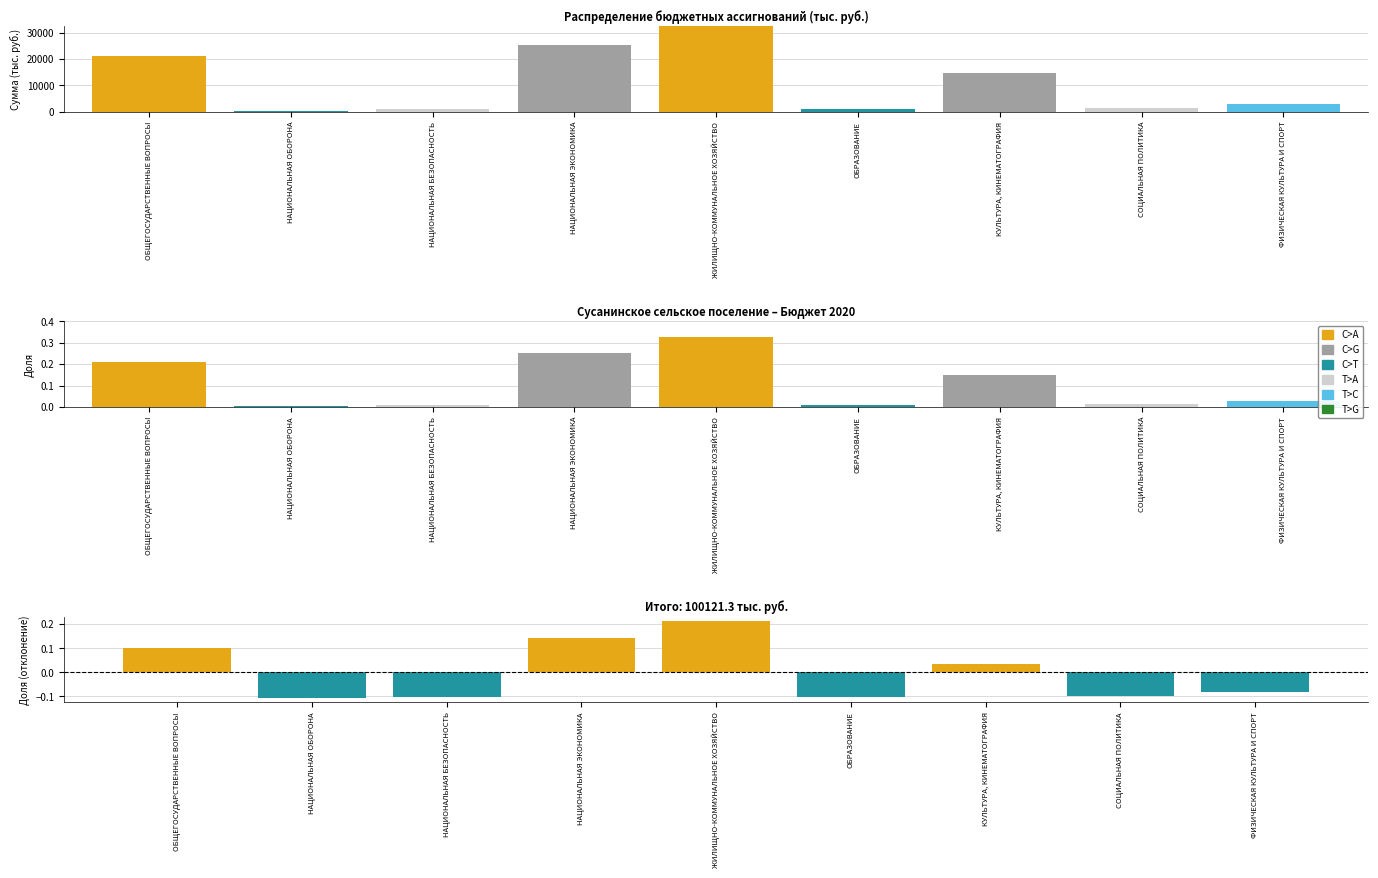

Which category has the lowest value in the C>A series?

НАЦИОНАЛЬНАЯ ОБОРОНА